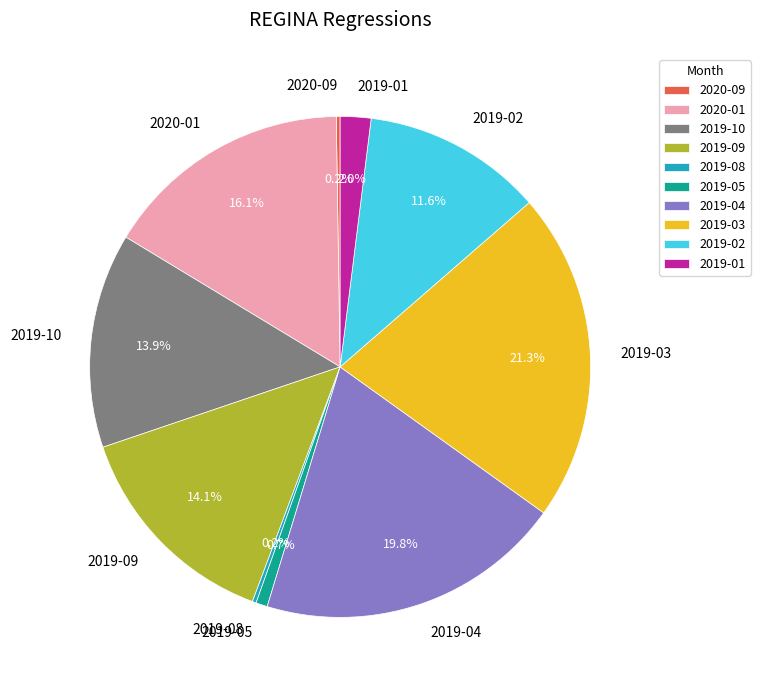

Does 2019-01 represent more than half of the total?

No